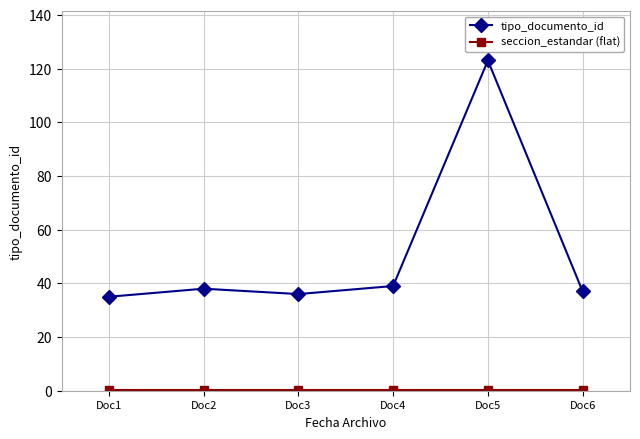

What is the sum of the tipo_documento_id values at Doc6 and Doc1?

72.0